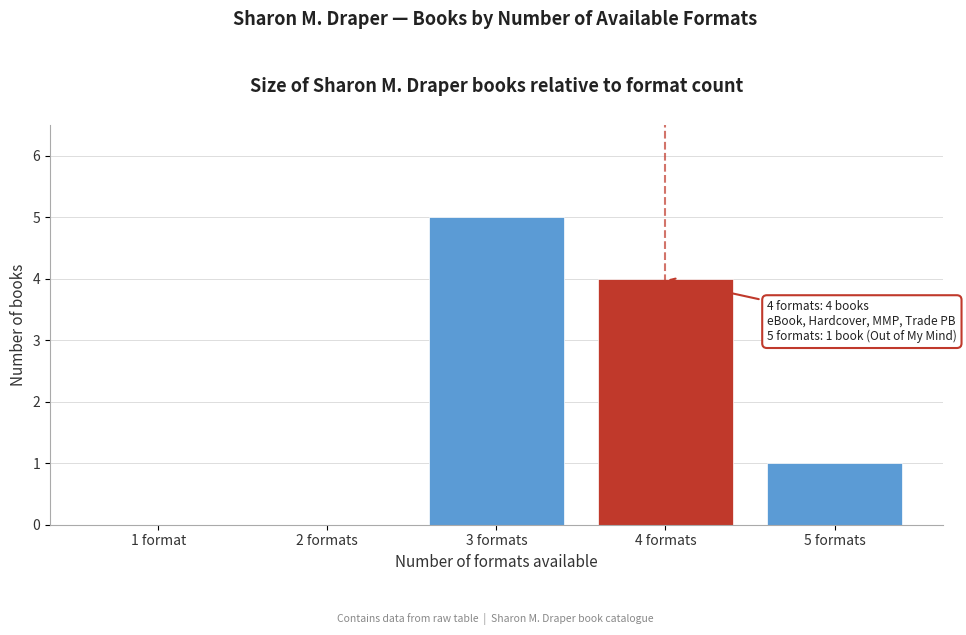

Reading left to right, extract all data points from this chart.

1 format=0	2 formats=0	3 formats=5	4 formats=4	5 formats=1